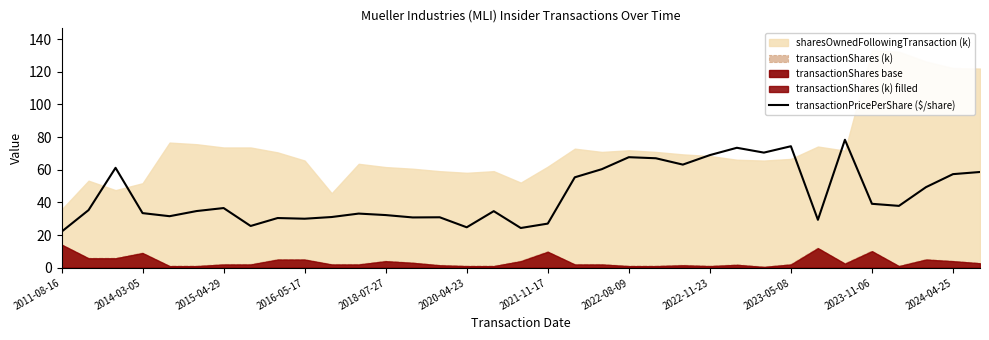

The transactionPricePerShare ($/share) series shows 9.7 at 2011-08-16. True or false?

False